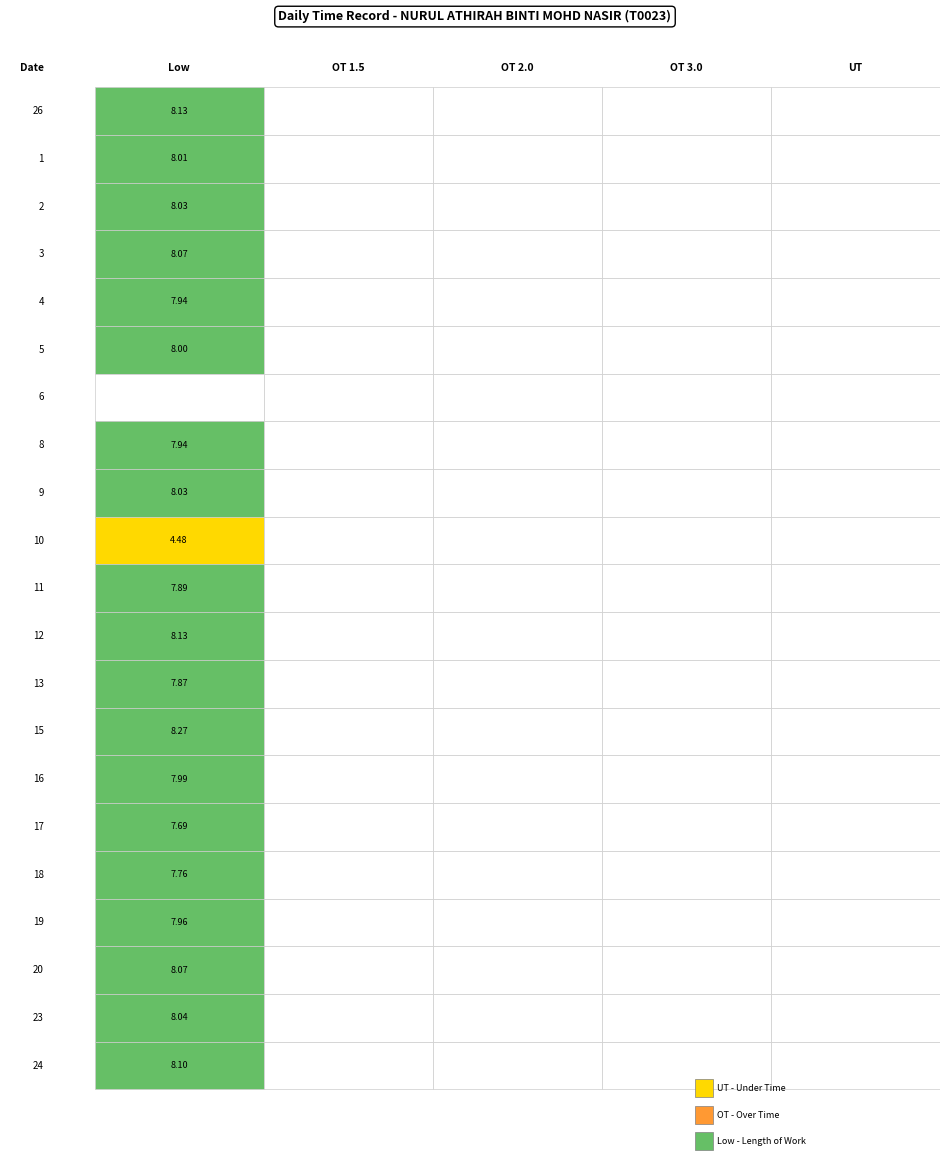

The value of 10 at Low is 4.5. True or false?

True